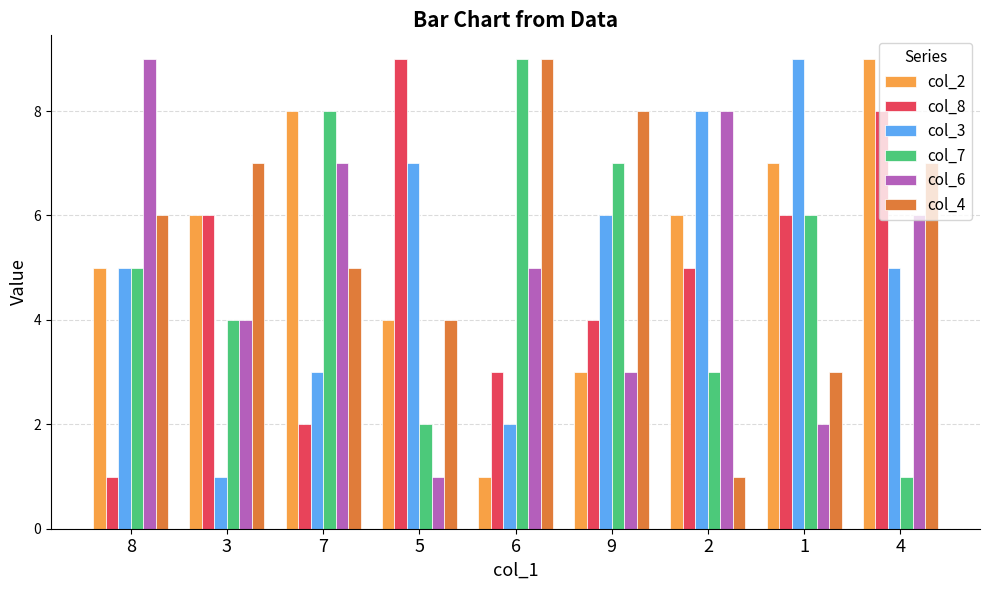

Reading left to right, extract all data points from this chart.

col_2: 5	6	8	4	1	3	6	7	9
col_8: 1	6	2	9	3	4	5	6	8
col_3: 5	1	3	7	2	6	8	9	5
col_7: 5	4	8	2	9	7	3	6	1
col_6: 9	4	7	1	5	3	8	2	6
col_4: 6	7	5	4	9	8	1	3	7